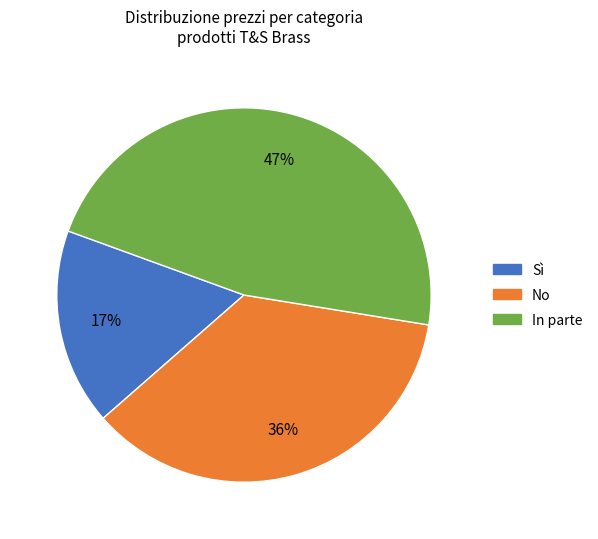

To the nearest percent, what is the difference between the largest and smallest slice percentages?

30%